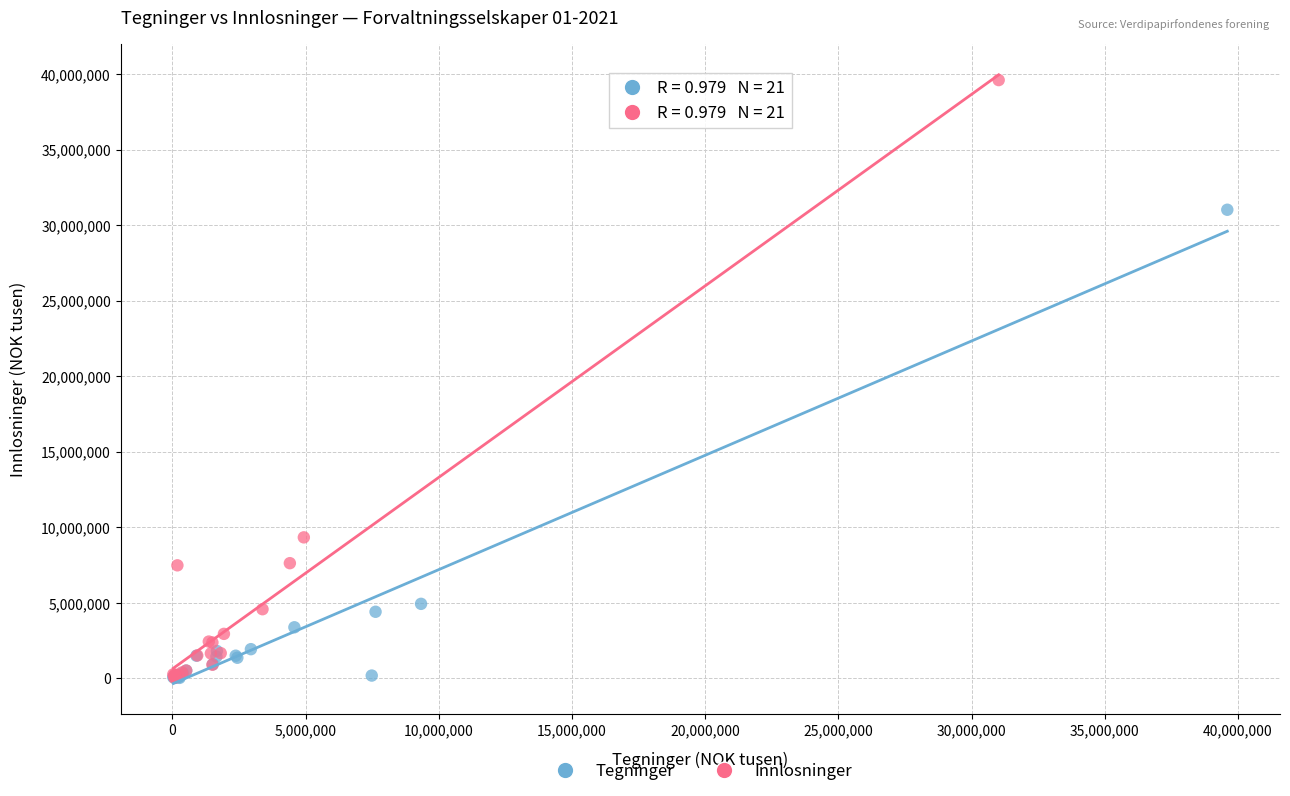

Which series contains the highest Y value?

Innlosninger